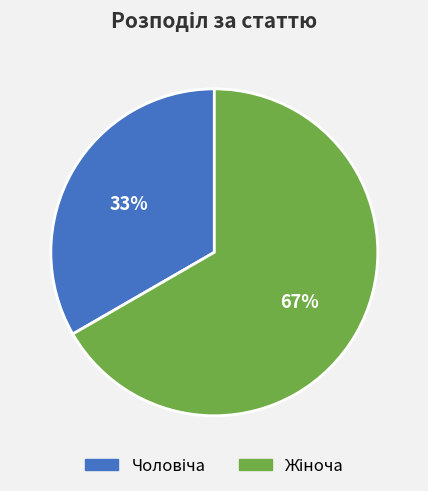

Is there a majority slice in this chart?

Yes